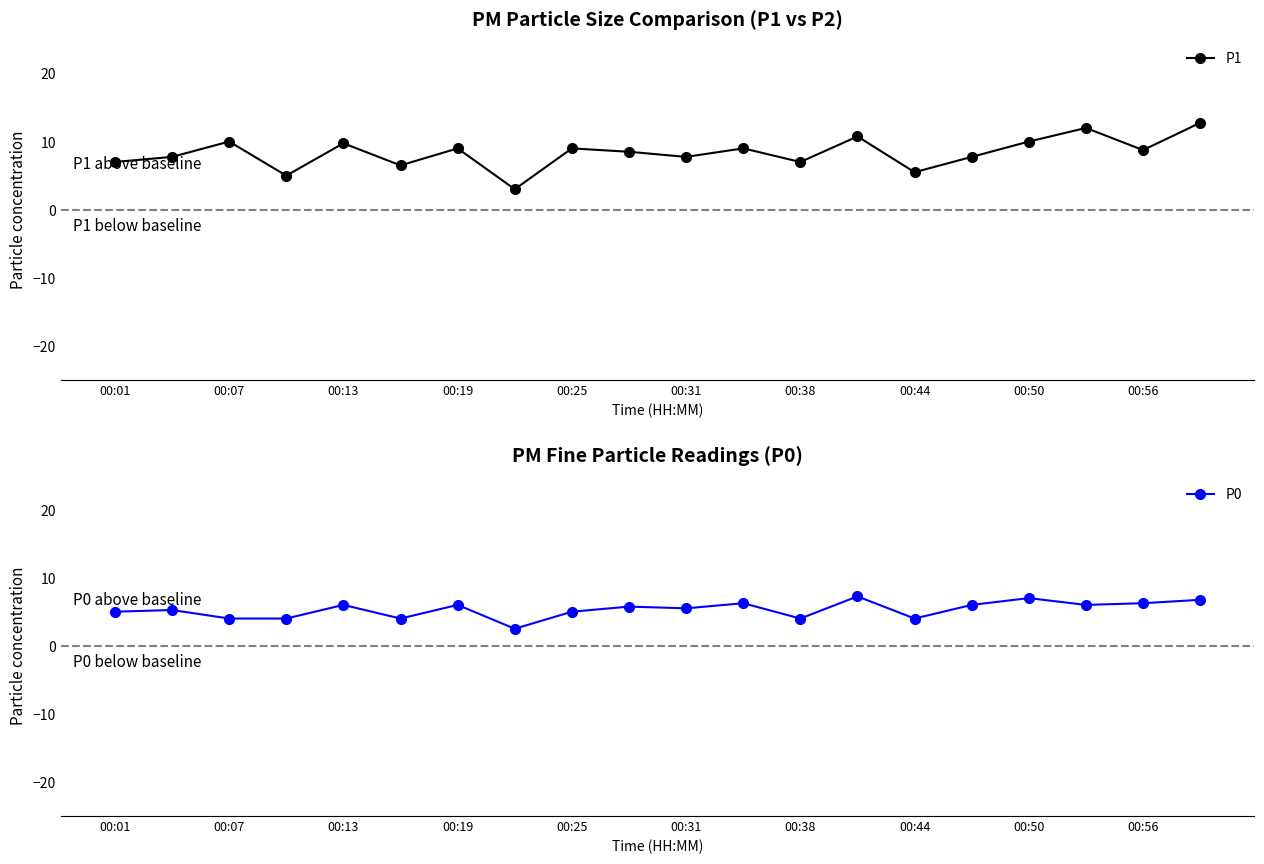

The value of P1 at 00:50 is 14.6. True or false?

False